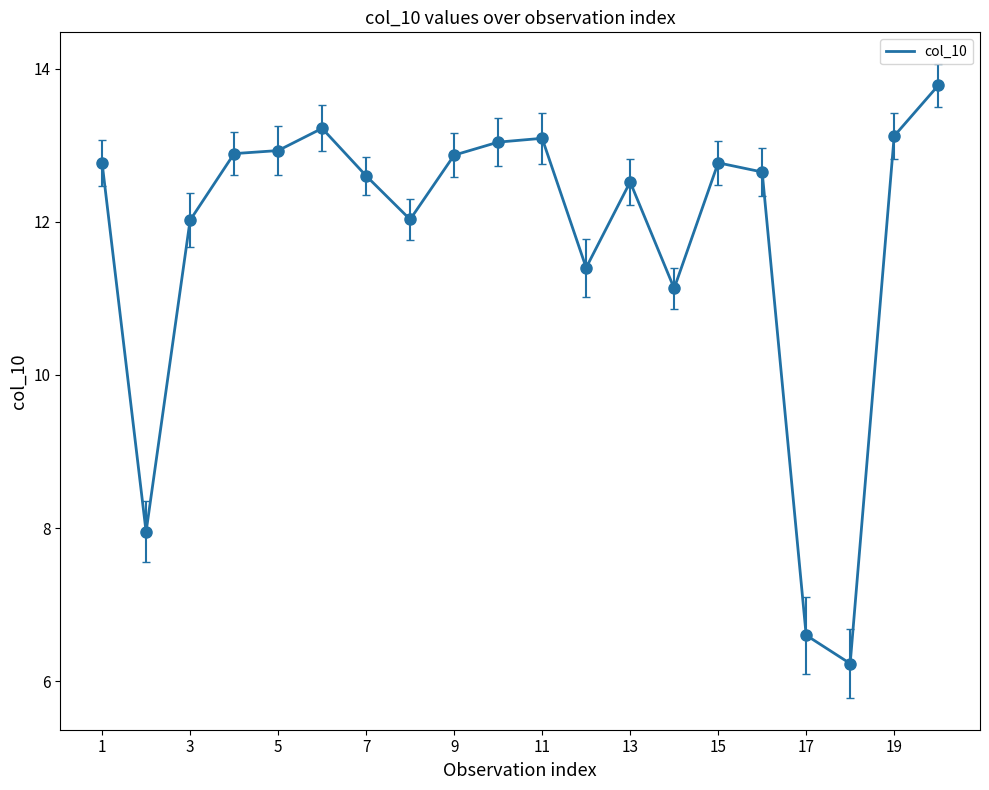

What is the greatest value displayed?

13.8